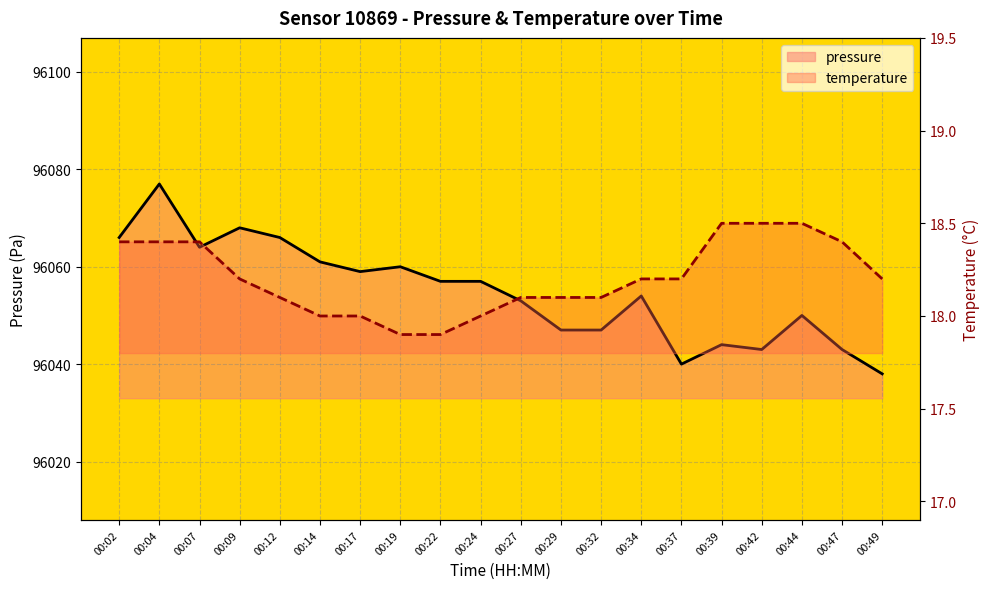

Reading left to right, what are all the values shown in this chart?

pressure: 00:02=96066.0	00:04=96077.0	00:07=96064.0	00:09=96068.0	00:12=96066.0	00:14=96061.0	00:17=96059.0	00:19=96060.0	00:22=96057.0	00:24=96057.0	00:27=96053.0	00:29=96047.0	00:32=96047.0	00:34=96054.0	00:37=96040.0	00:39=96044.0	00:42=96043.0	00:44=96050.0	00:47=96043.0	00:49=96038.0
temperature: 00:02=18.4	00:04=18.4	00:07=18.4	00:09=18.2	00:12=18.1	00:14=18.0	00:17=18.0	00:19=17.9	00:22=17.9	00:24=18.0	00:27=18.1	00:29=18.1	00:32=18.1	00:34=18.2	00:37=18.2	00:39=18.5	00:42=18.5	00:44=18.5	00:47=18.4	00:49=18.2